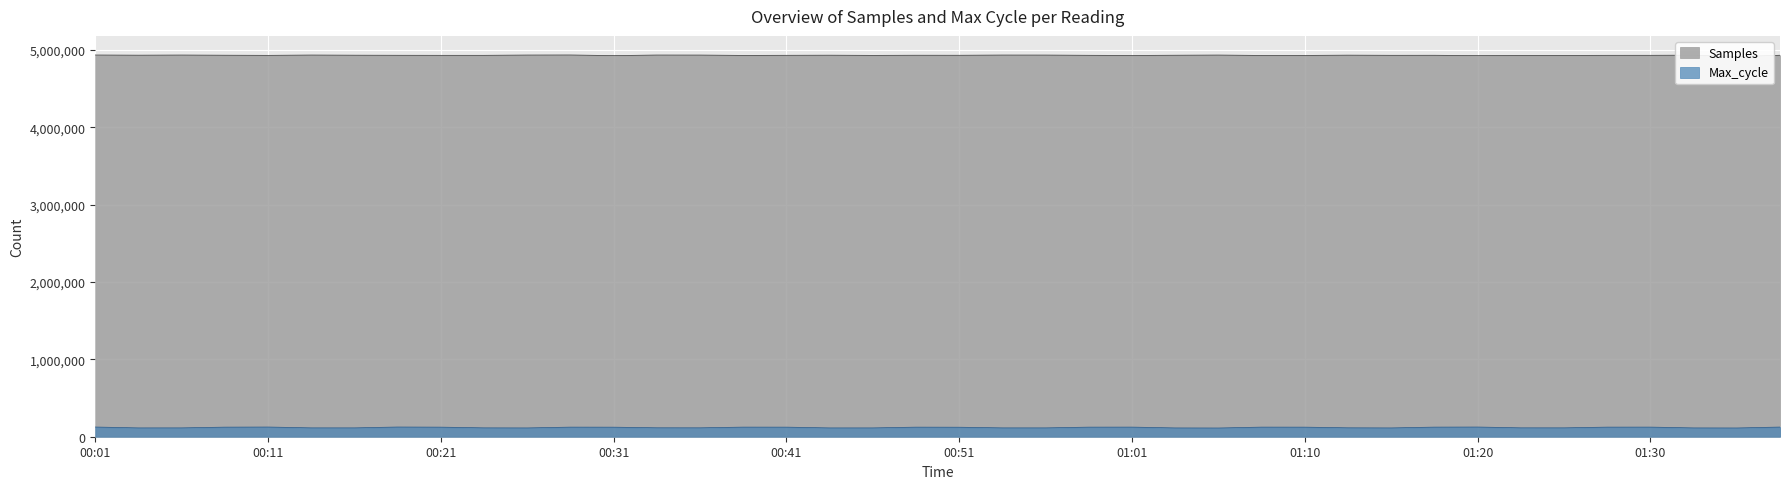

What is the average value of the Max_cycle series?

119283